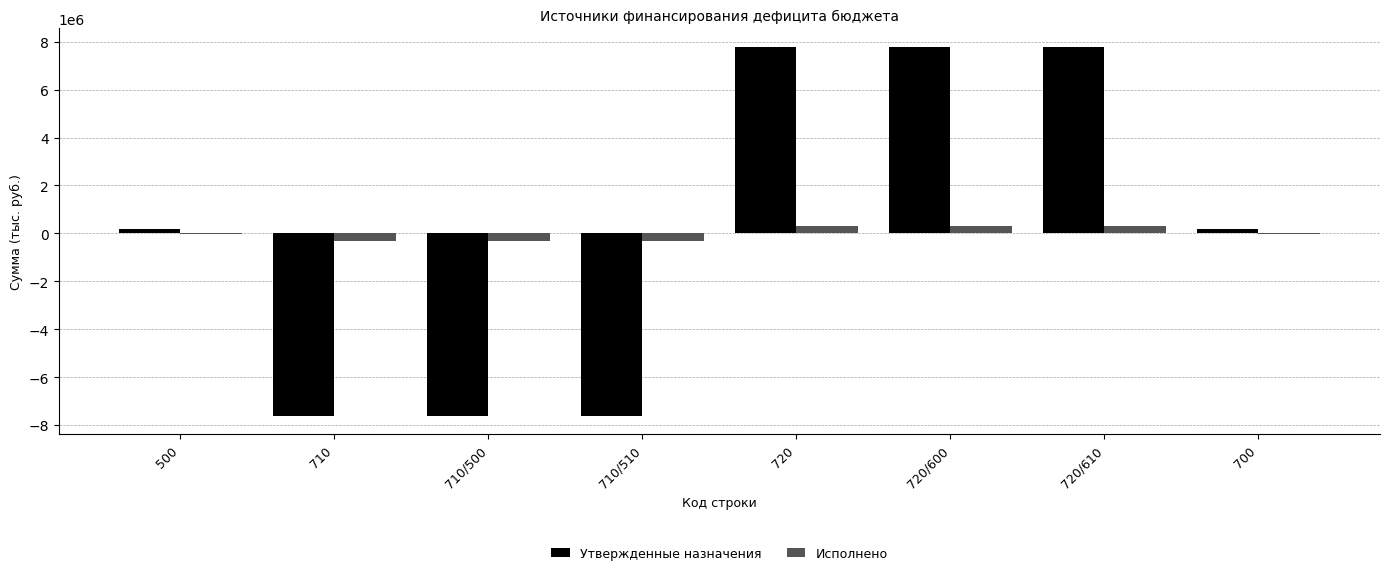

Reading right to left, extract all data points from this chart.

Утвержденные назначения: 700=162775.6	720/610=7782610.2	720/600=7782610.2	720=7782610.2	710/510=-7619834.6	710/500=-7619834.6	710=-7619834.6	500=162775.6
Исполнено: 700=-30036.3	720/610=300973.7	720/600=300973.7	720=300973.7	710/510=-331009.9	710/500=-331009.9	710=-331009.9	500=-30036.3